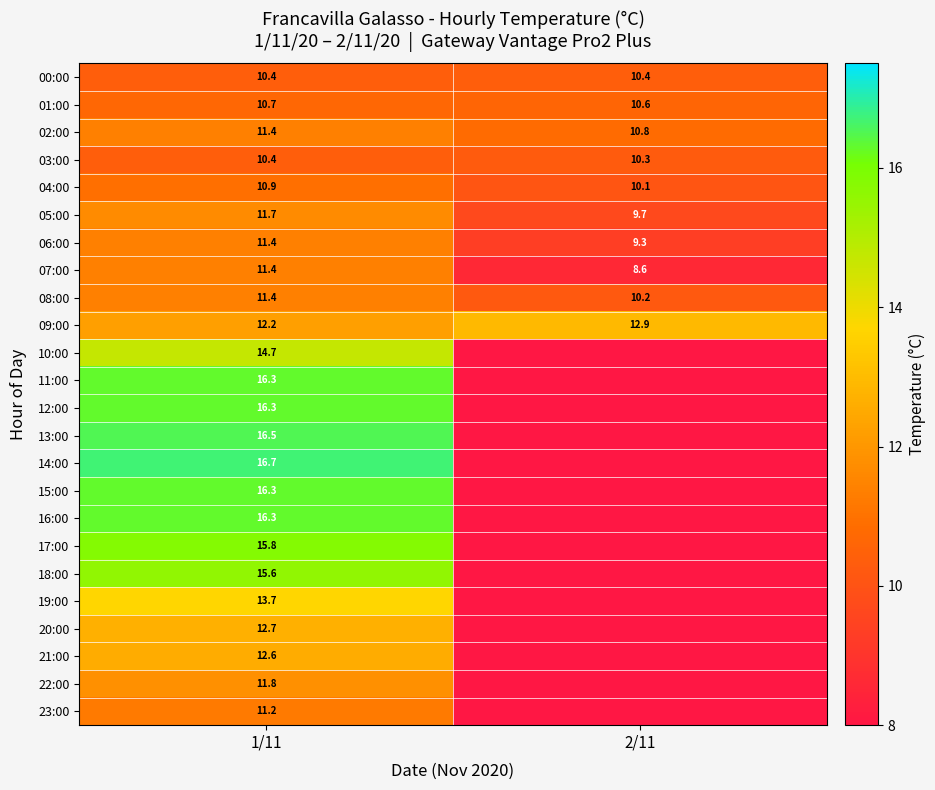

Is it true that 04:00 equals 10.1 at 2/11?

True